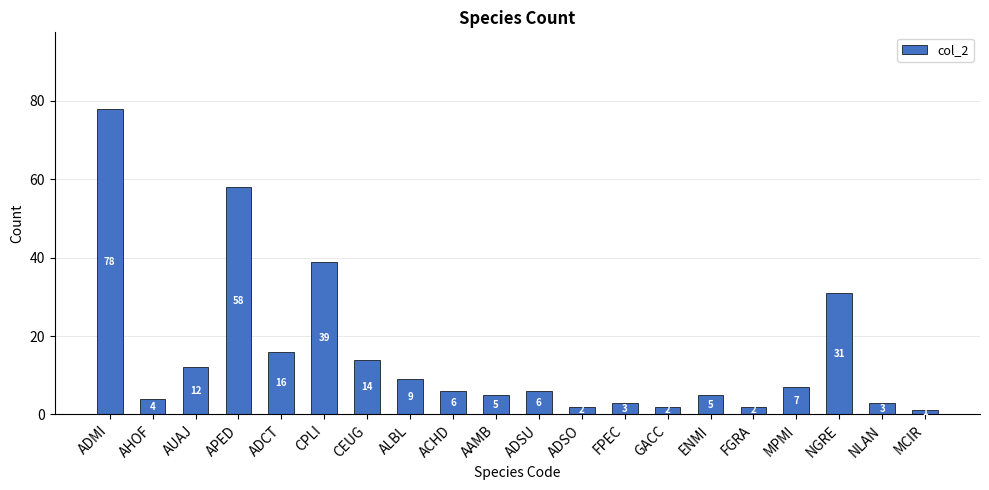

Which label corresponds to the largest value in the chart?

ADMI